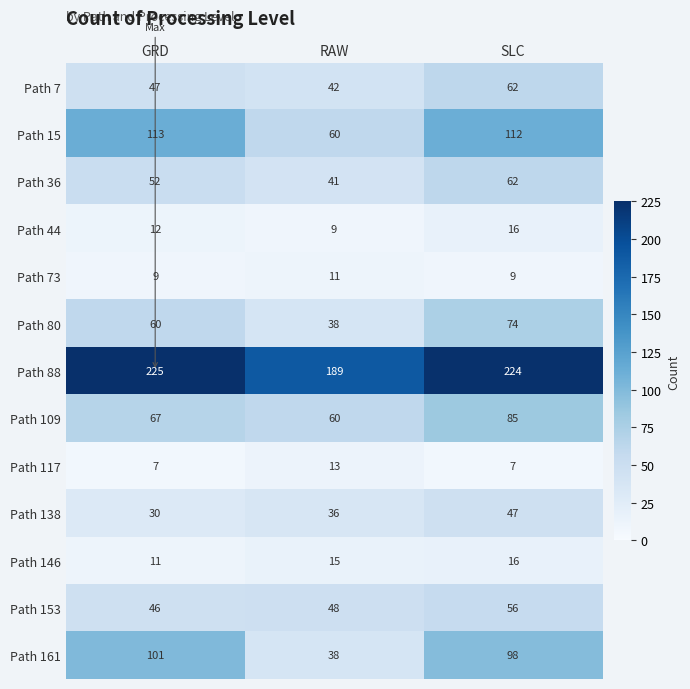

What is the average value of the Path 117 series?

9